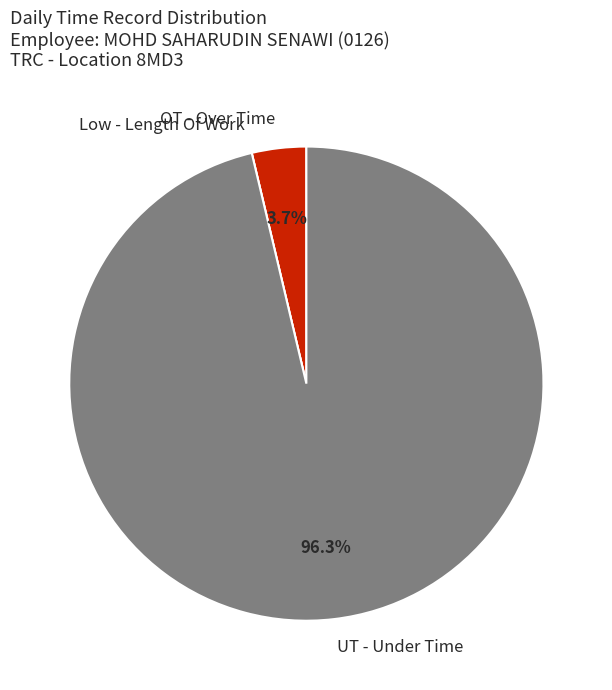

What is the ratio of the value at UT - Under Time to the value at OT - Over Time?

26.0